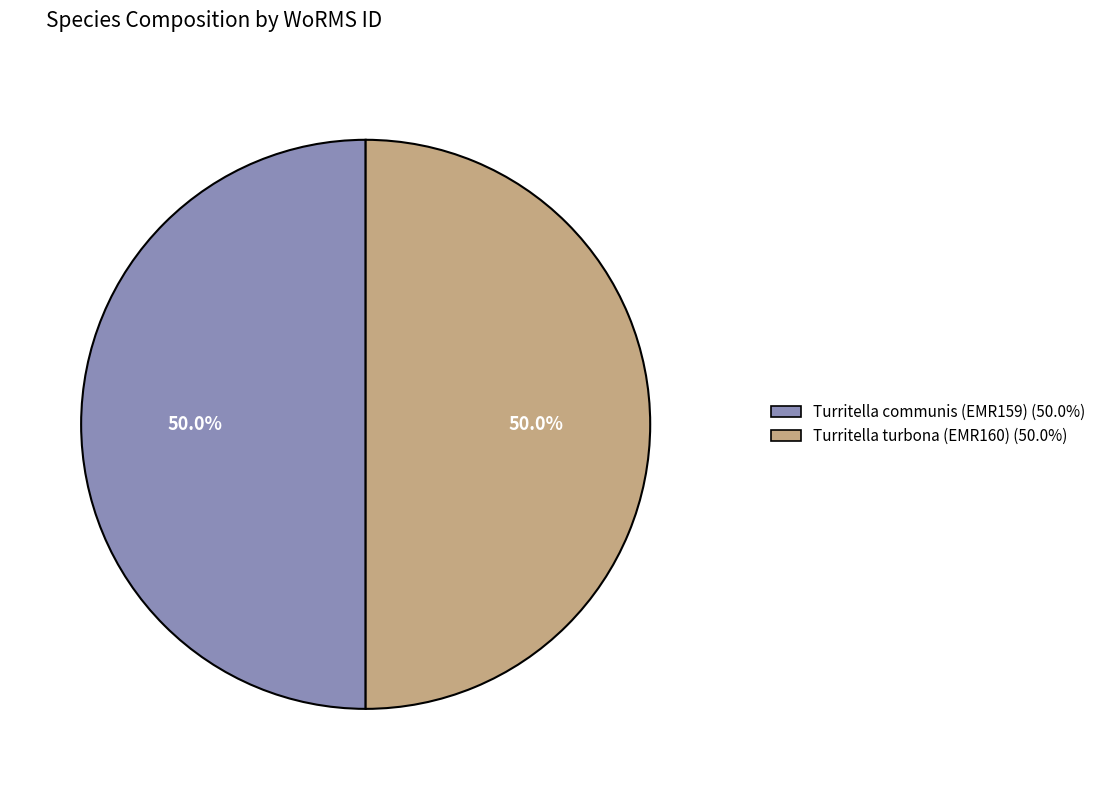

Approximately how many times larger is the value at Turritella communis (EMR159) compared to Turritella turbona (EMR160)?

1.0